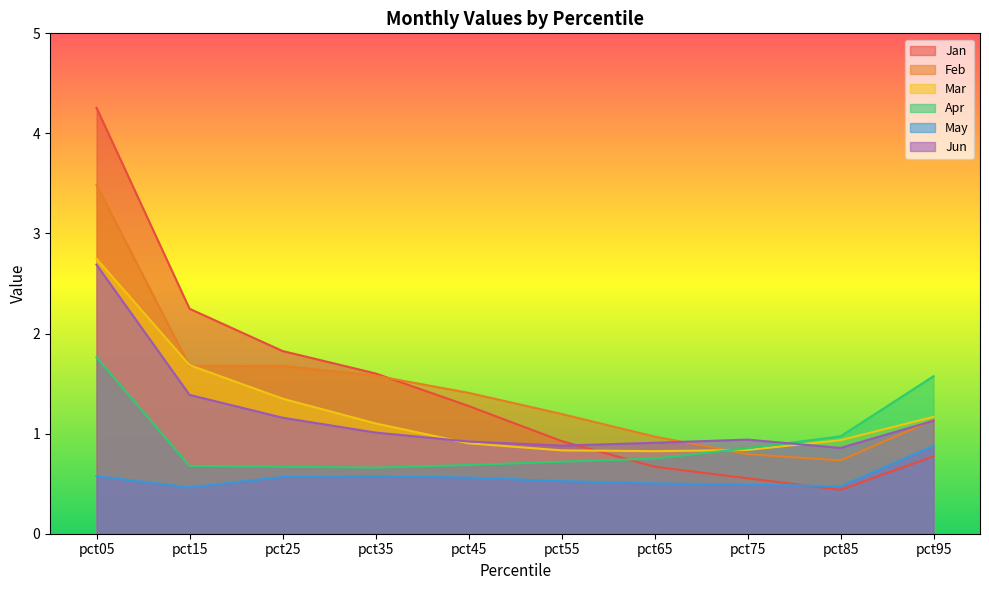

Which category has the highest value in the Apr series?

pct05